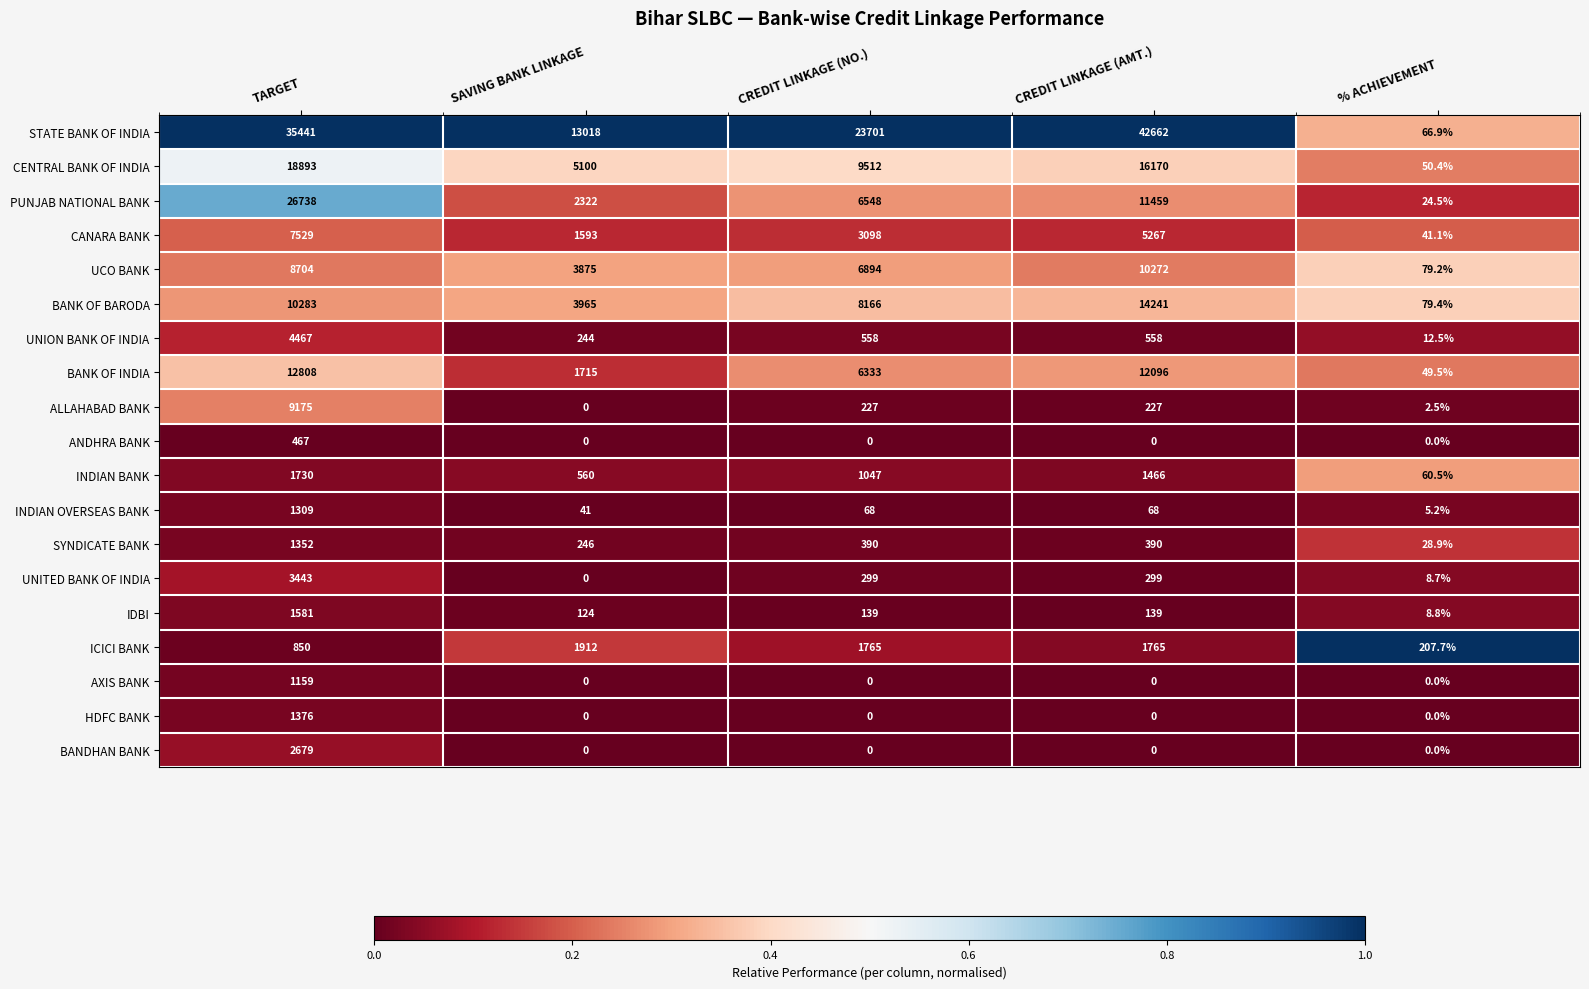

At how many categories does at least one series exceed 0?

5